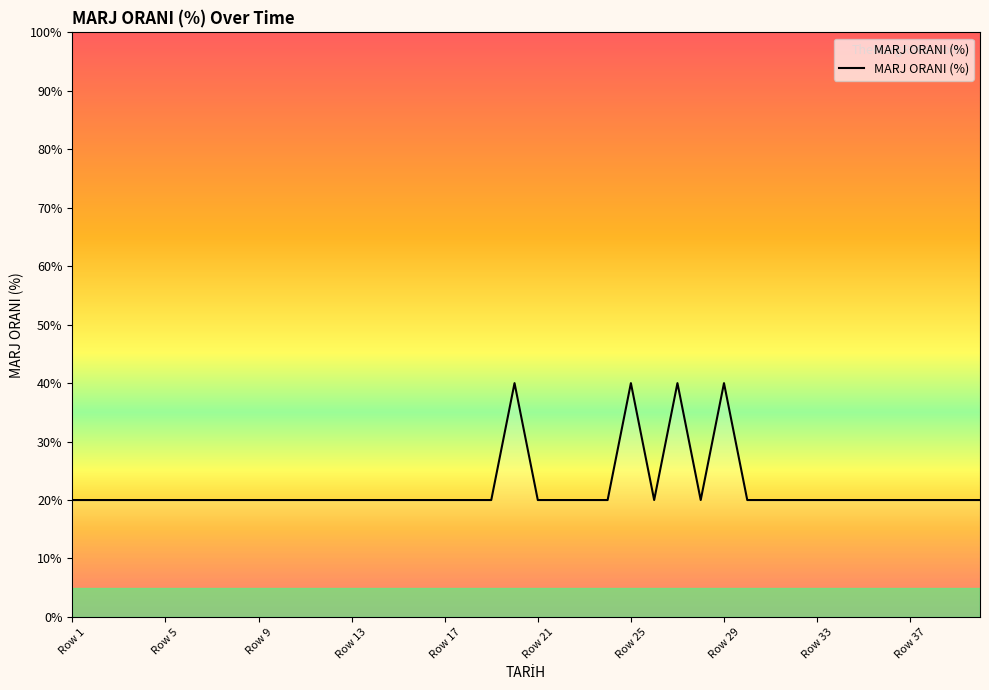

Count the number of data series in this chart.

1